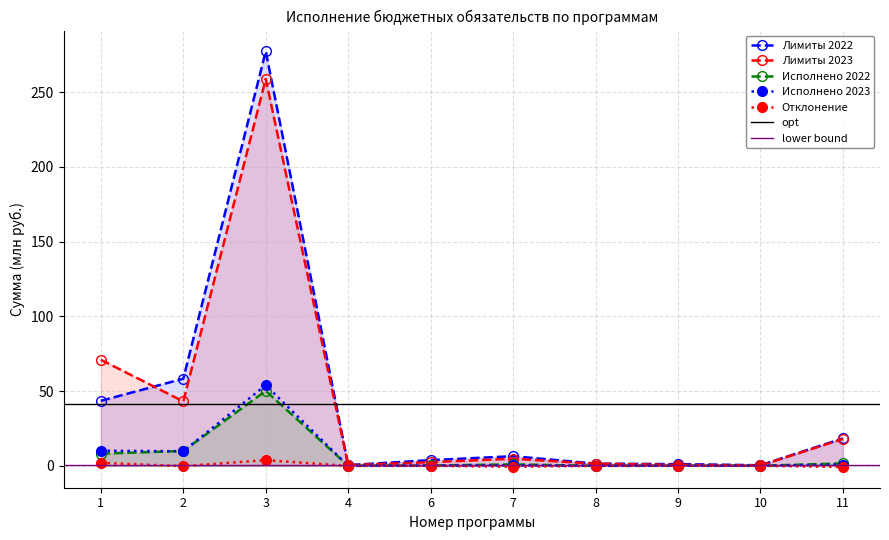

Is it true that Лимиты 2022 equals 0.5 at 4?

True